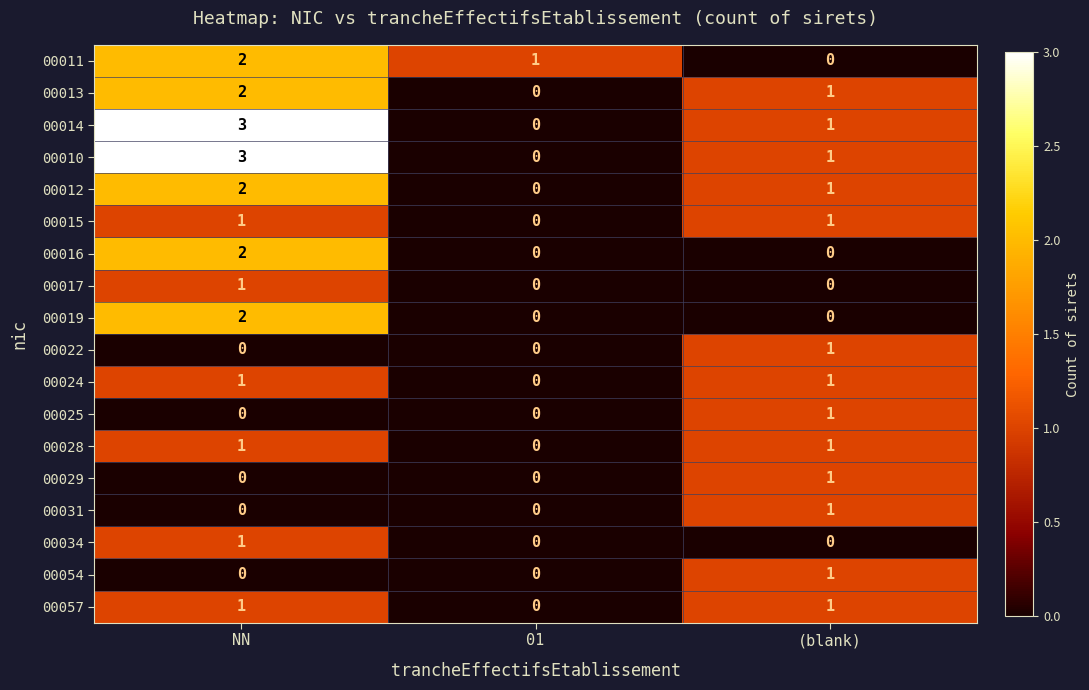

At which category is the sum across all series the highest?

NN